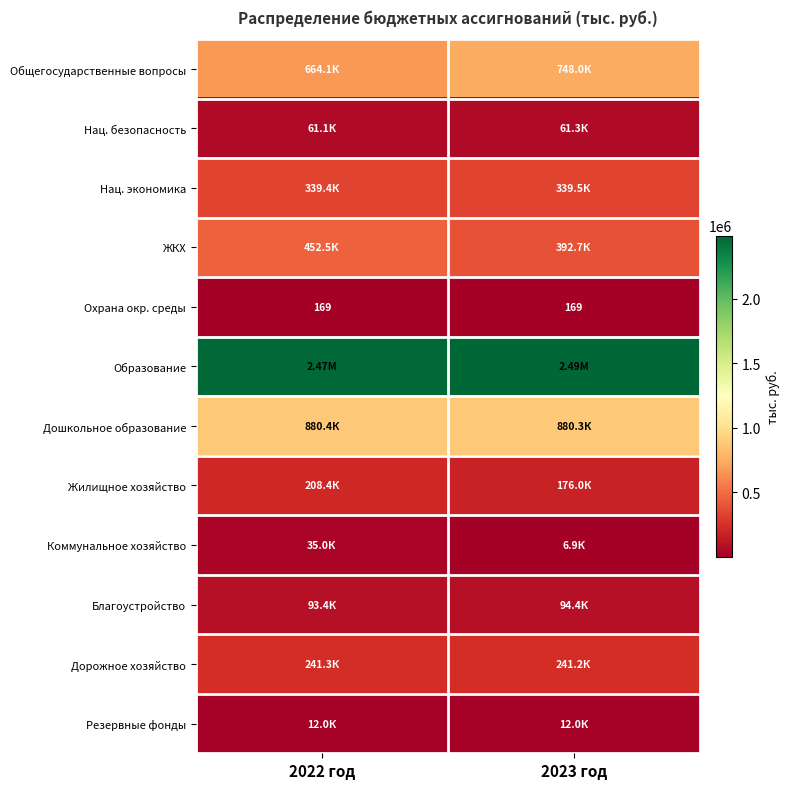

At which category is the sum across all series the highest?

2022 год